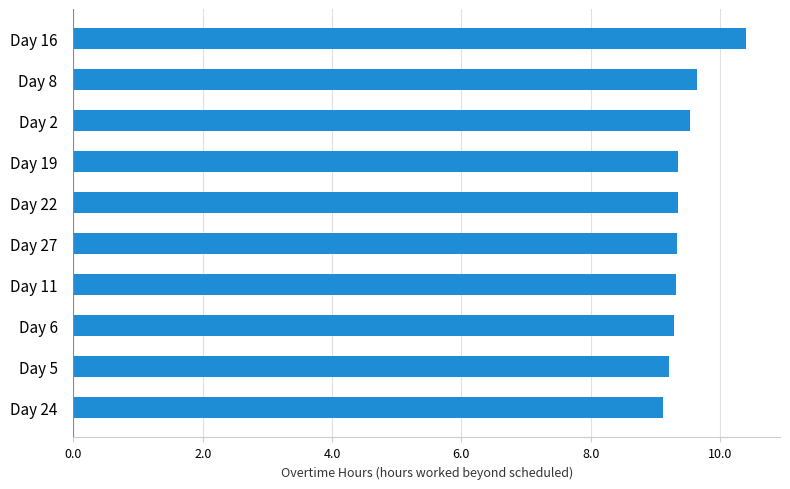

What is the sum of all values?

94.6